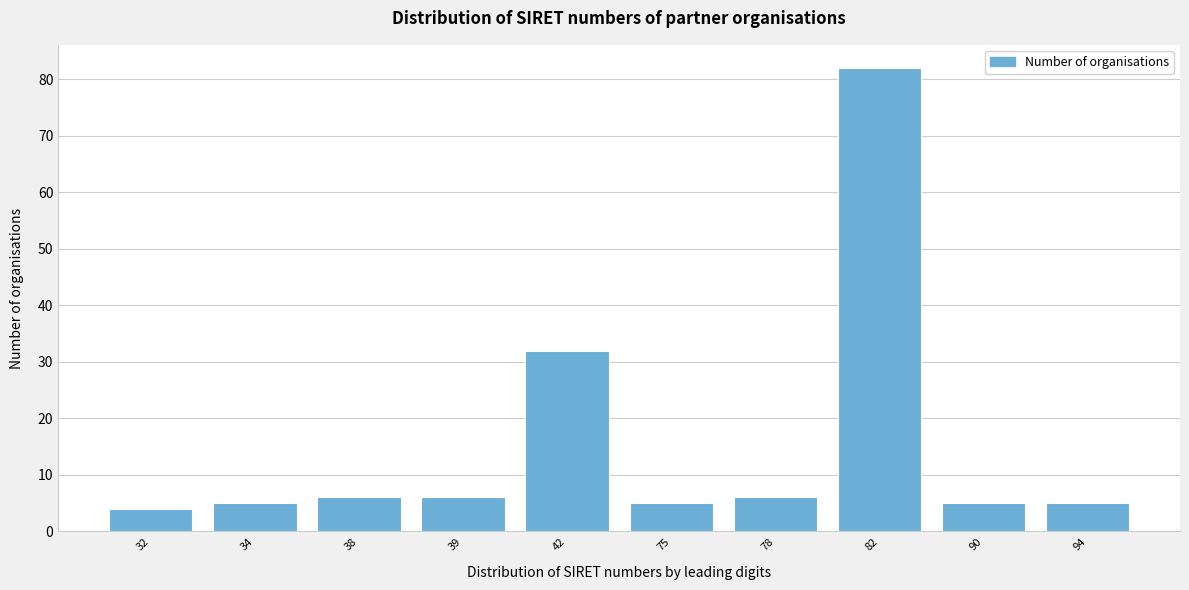

Reading right to left, transcribe all the data shown in this chart.

94=5	90=5	82=82	78=6	75=5	42=32	39=6	38=6	34=5	32=4